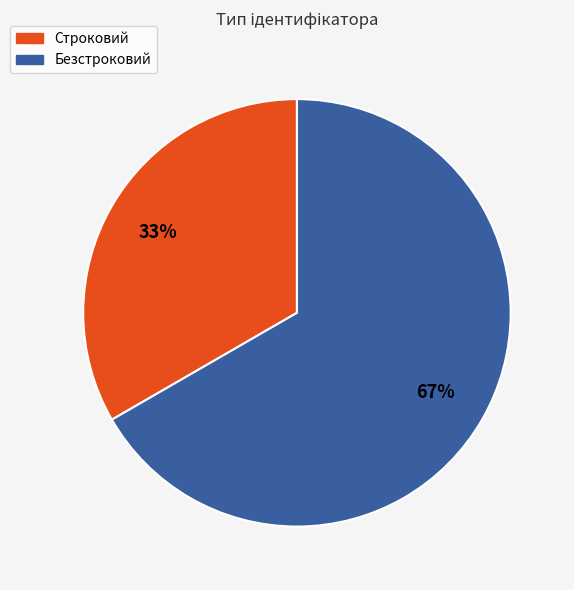

Combined, do Безстроковий and Строковий account for over 50%?

Yes